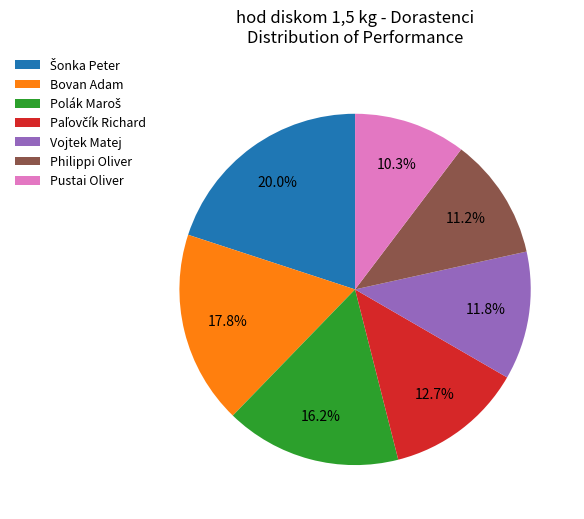

True or false: Bovan Adam accounts for 18% of the total.

True